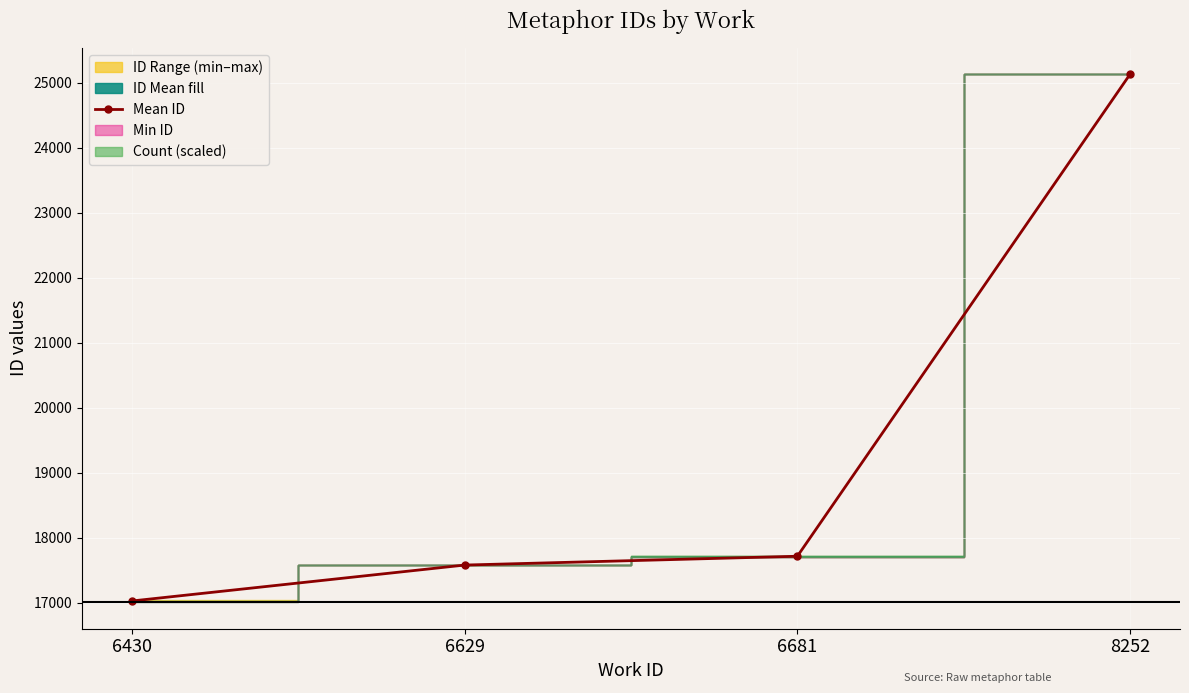

The chart shows a value of 33865.4 at 8252. True or false?

False